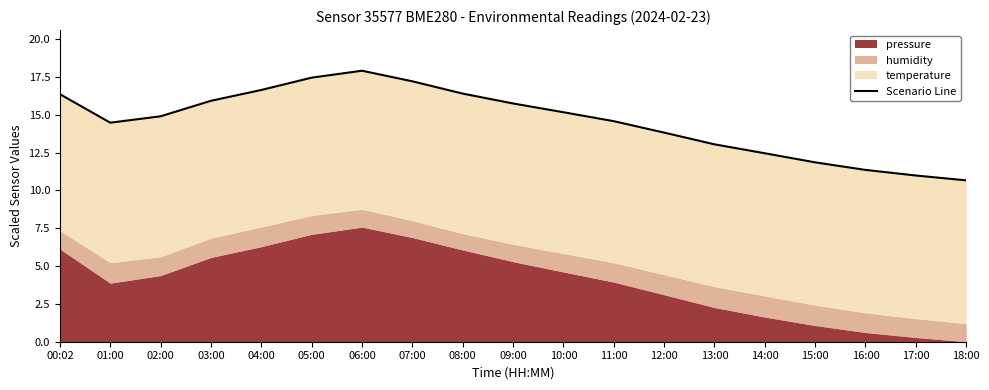

How many lines are shown in the chart?

1